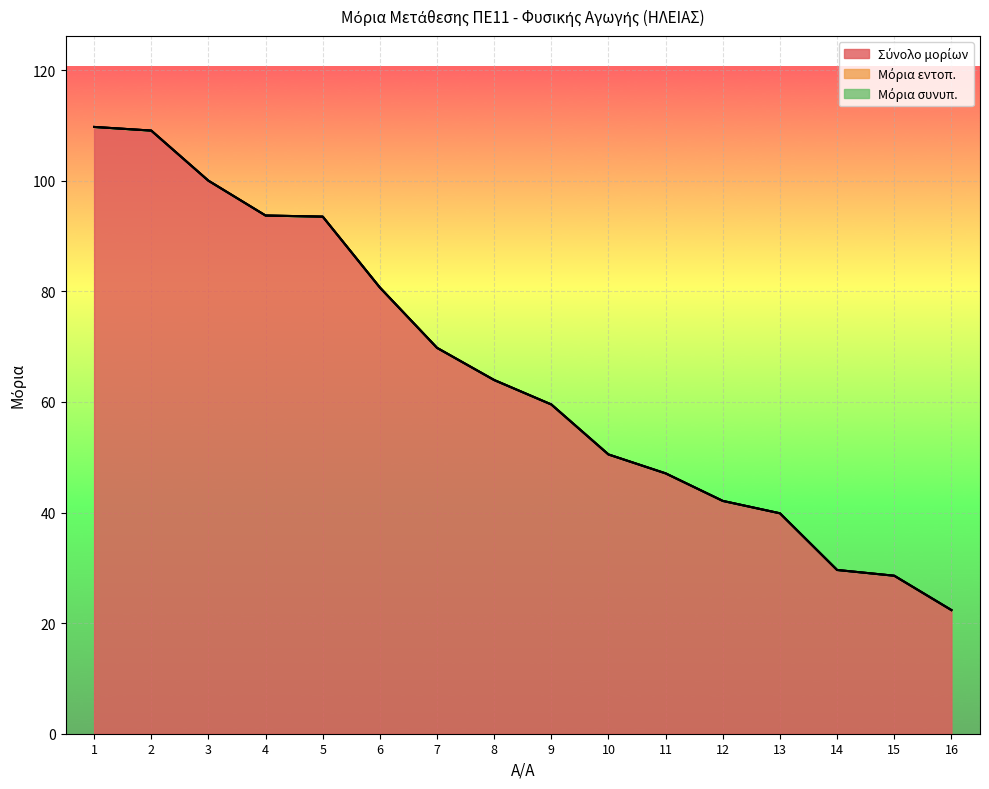

What are all the series names shown in the legend?

Σύνολο μορίων, Μόρια εντοπ., Μόρια συνυπ.